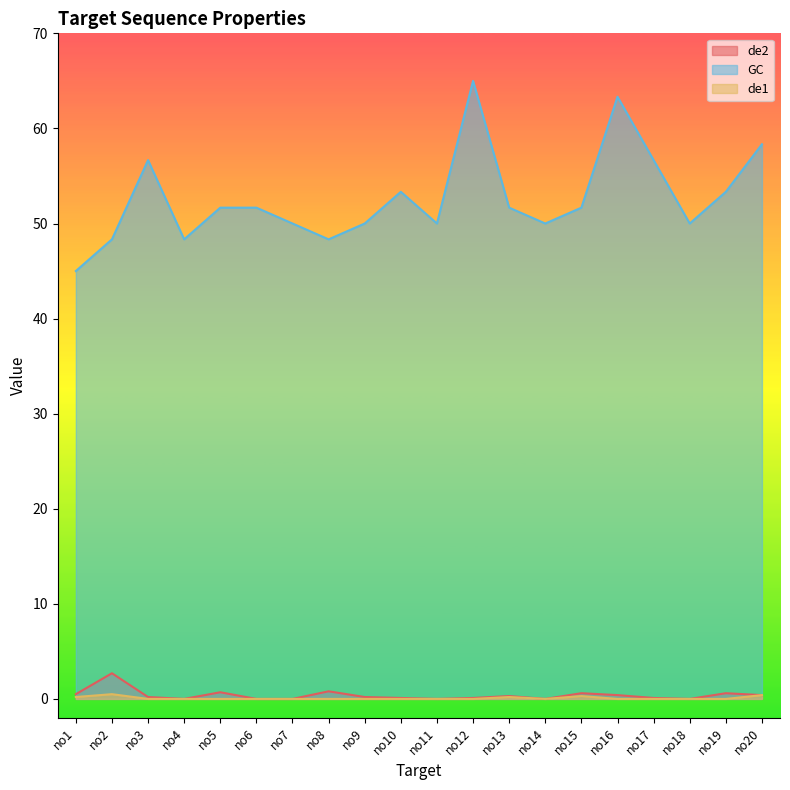

Which series has the widest spread of values?

GC